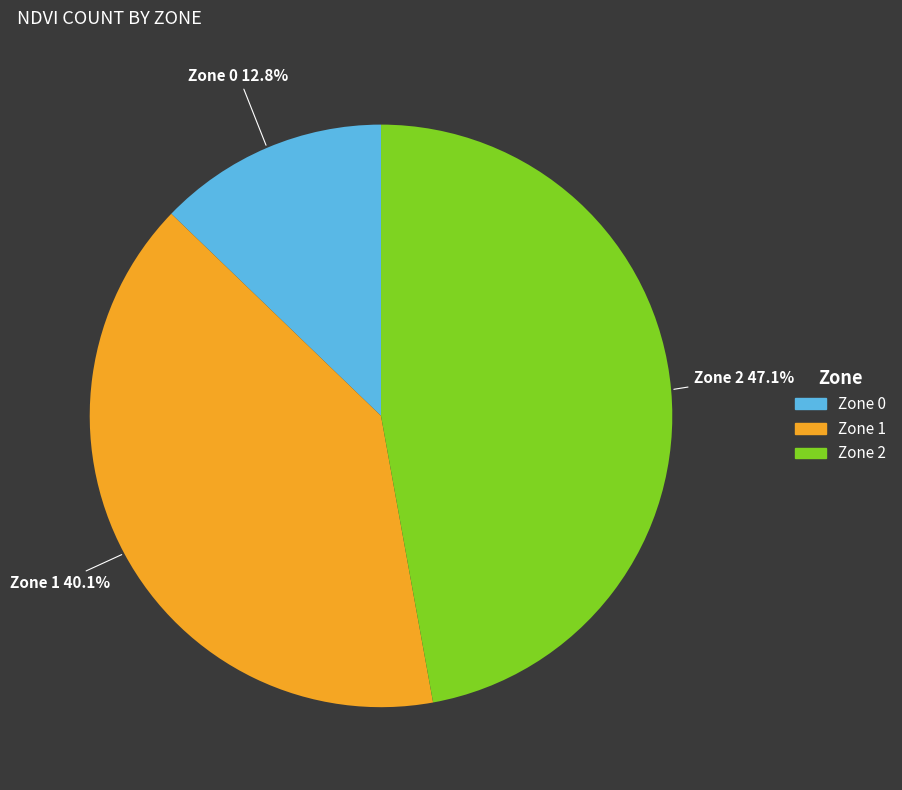

What is the smallest slice in the pie chart?

Zone 0